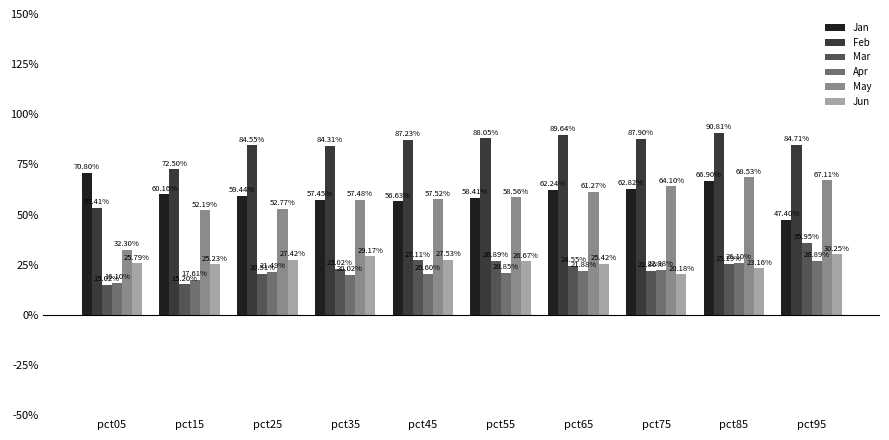

Between pct95 and pct15, which is larger?

pct15